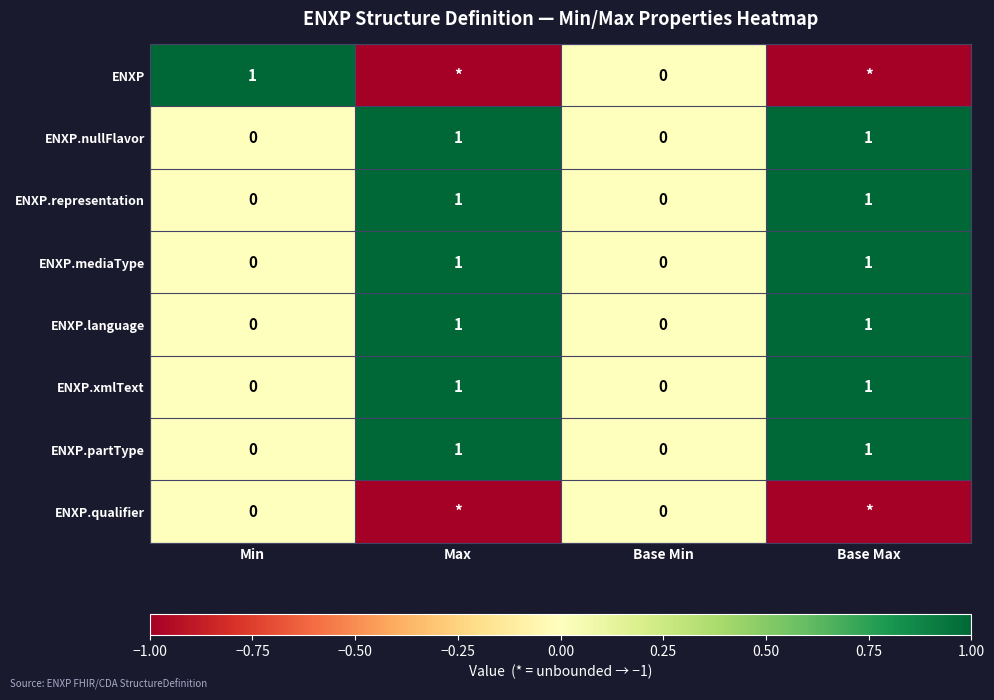

Is it true that ENXP.nullFlavor equals 1 at Base Max?

True